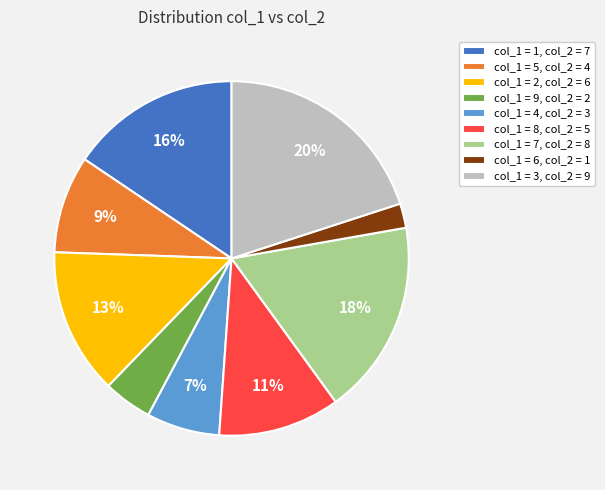

Does any single category account for the majority?

No